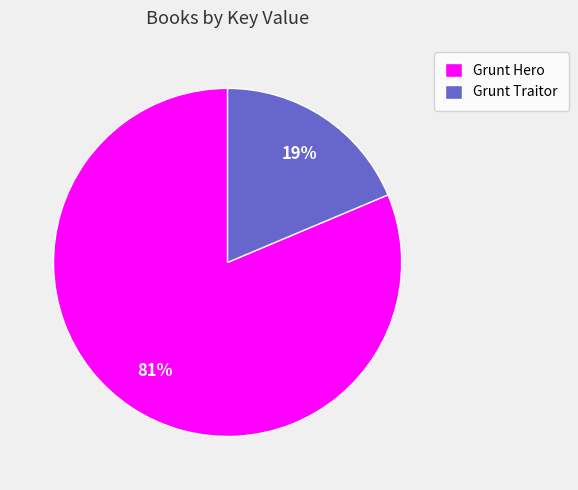

To the nearest percent, what is the average slice percentage?

50%